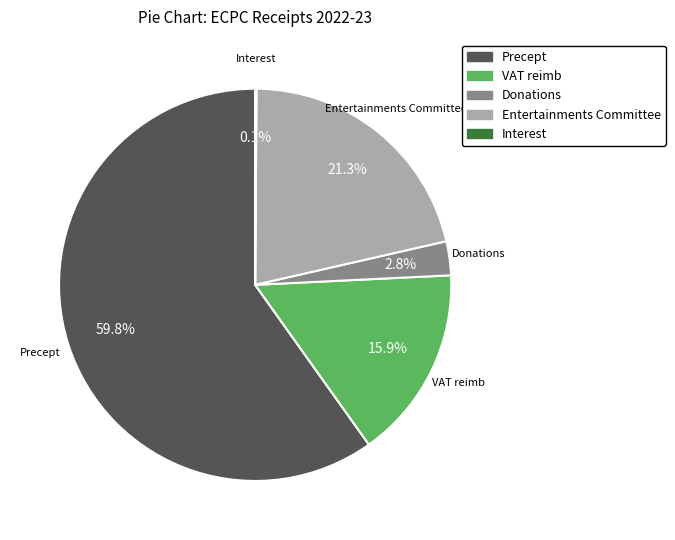

Does any single category account for the majority?

Yes